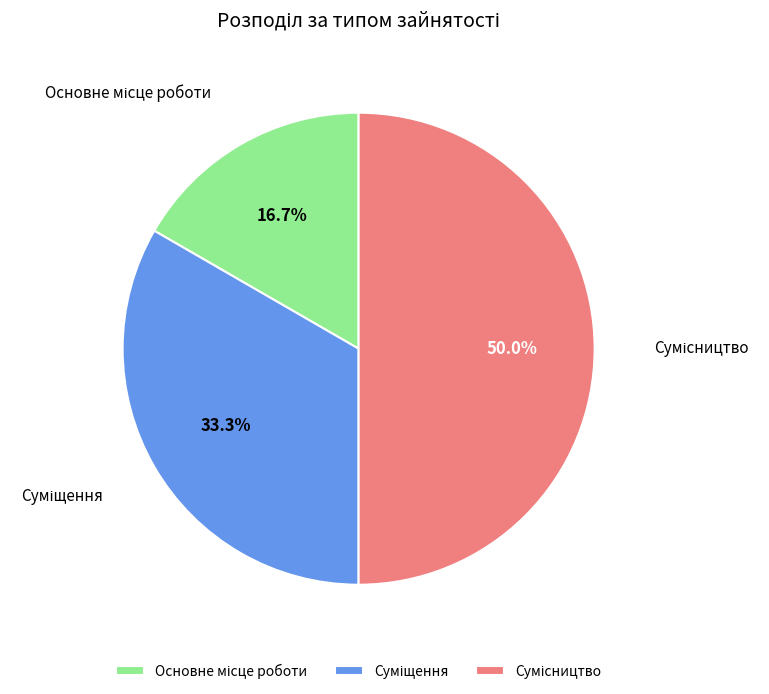

Combined, do Сумісництво and Основне місце роботи account for over 50%?

Yes